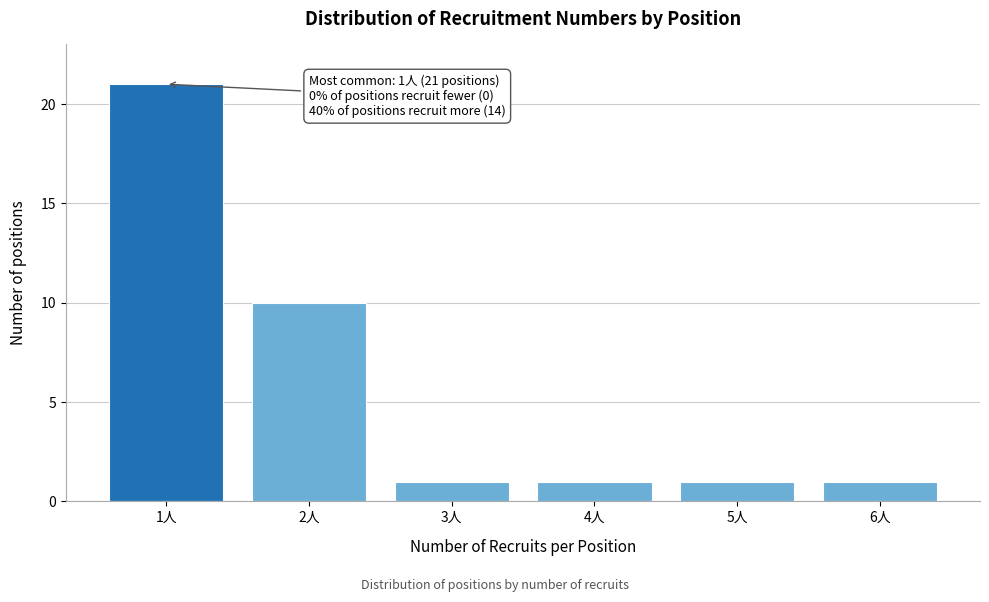

Over which range of the x-axis is the bar tallest?

0.5 to 1.5